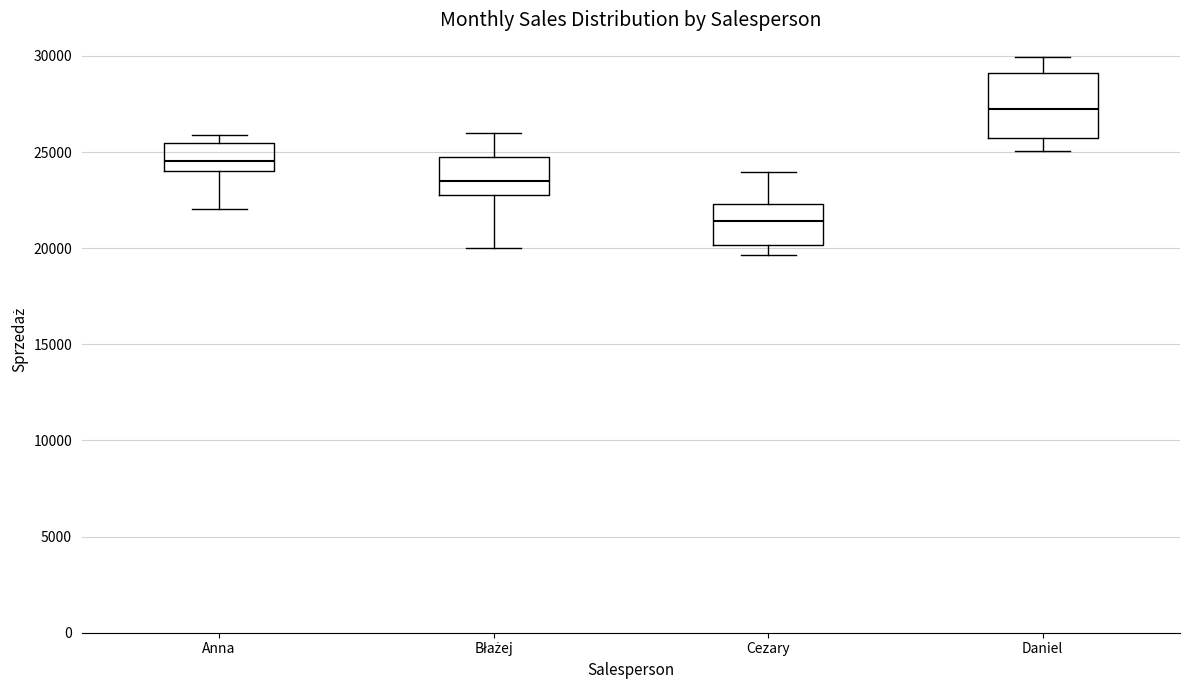

Reading left to right, transcribe this box plot: for each box, give where its median line is, the range the box spans, and where its two whiskers end, as read against the y-axis. The values are not printed on the chart, so give them approximately, as read against the axis.

Anna: median 24500, box 24000 to 25500, whiskers 22000 to 26000
Błażej: median 23500, box 23000 to 25000, whiskers 20000 to 26000
Cezary: median 21500, box 20000 to 22500, whiskers 19500 to 24000
Daniel: median 27000, box 26000 to 29000, whiskers 25000 to 30000